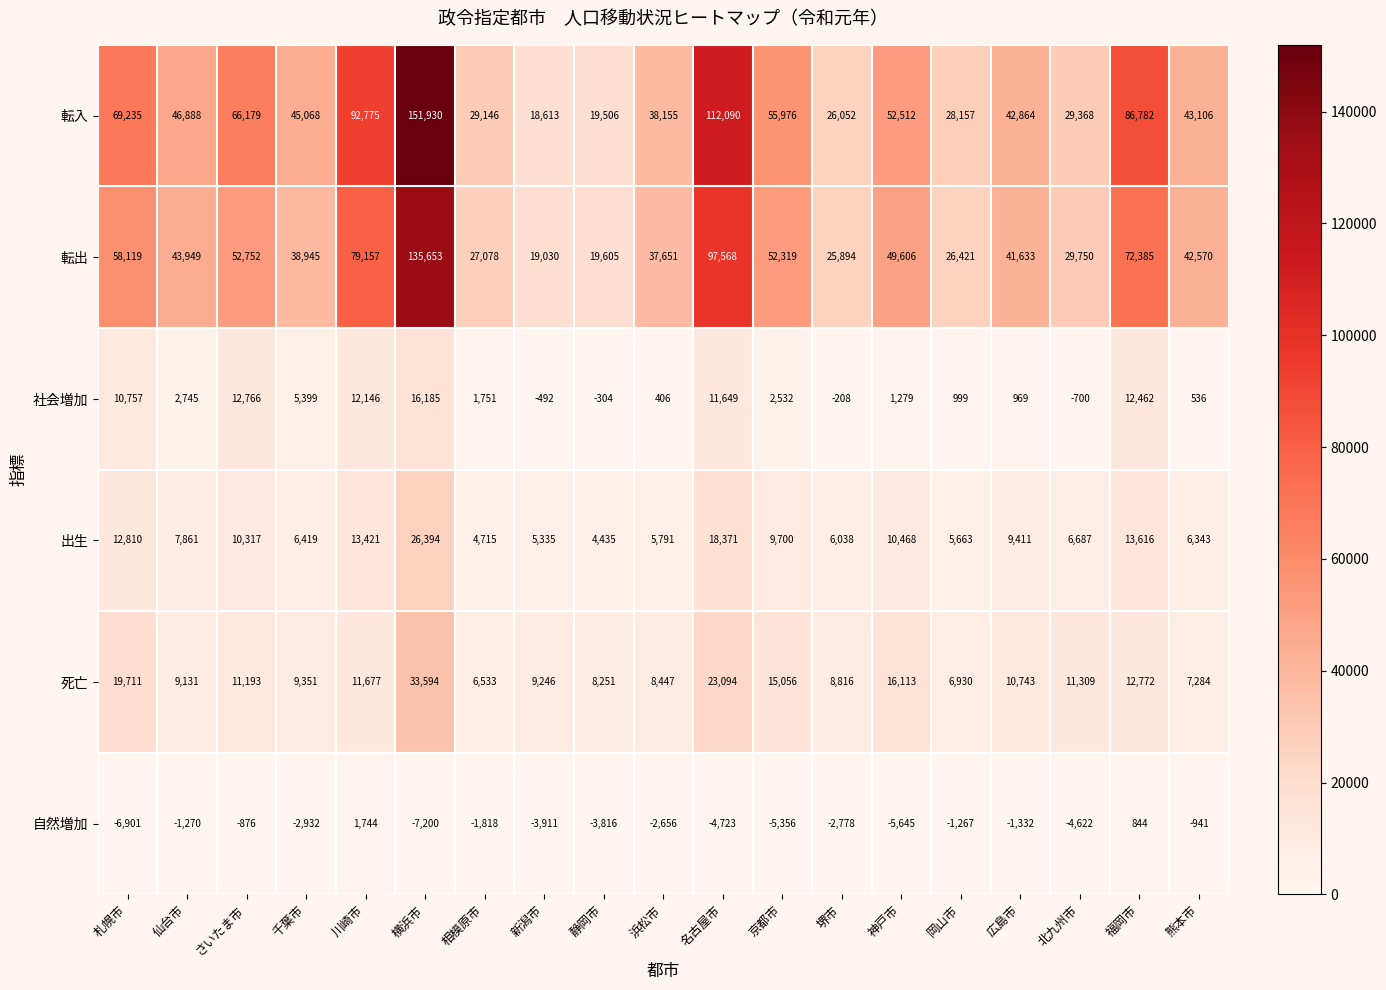

How many data points does each series have?

19